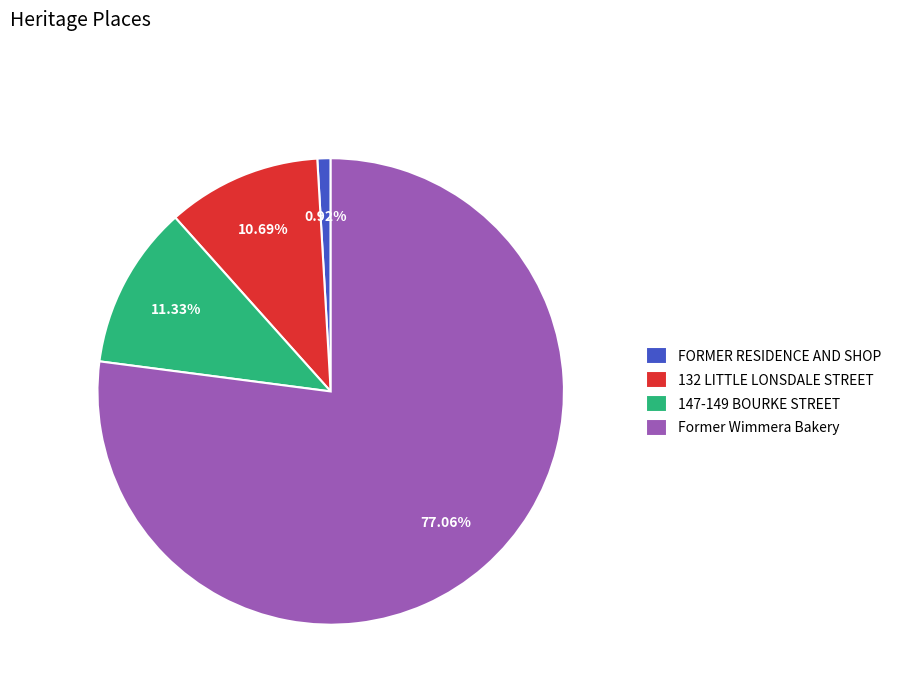

Which category has the smallest portion of the pie?

FORMER RESIDENCE AND SHOP